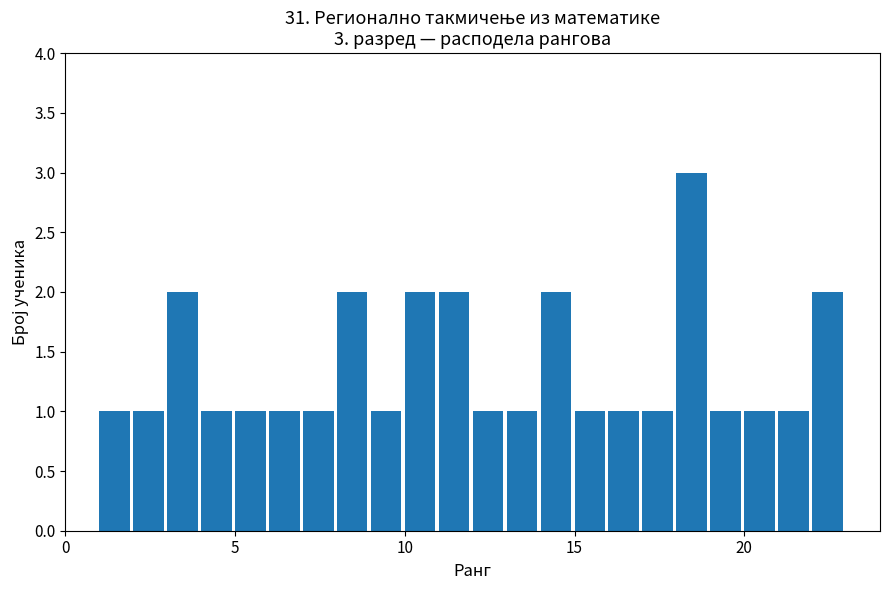

Around what value on the x-axis is the tallest bar? Give the approximate position of its centre, as read against the axis.

18.5